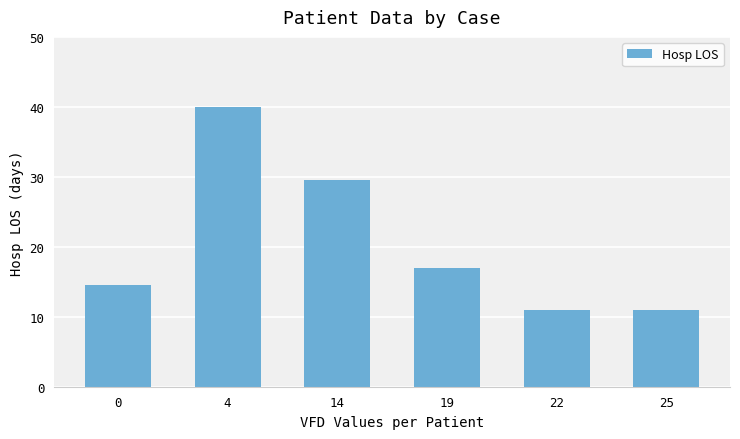

Count the number of data series in this chart.

1